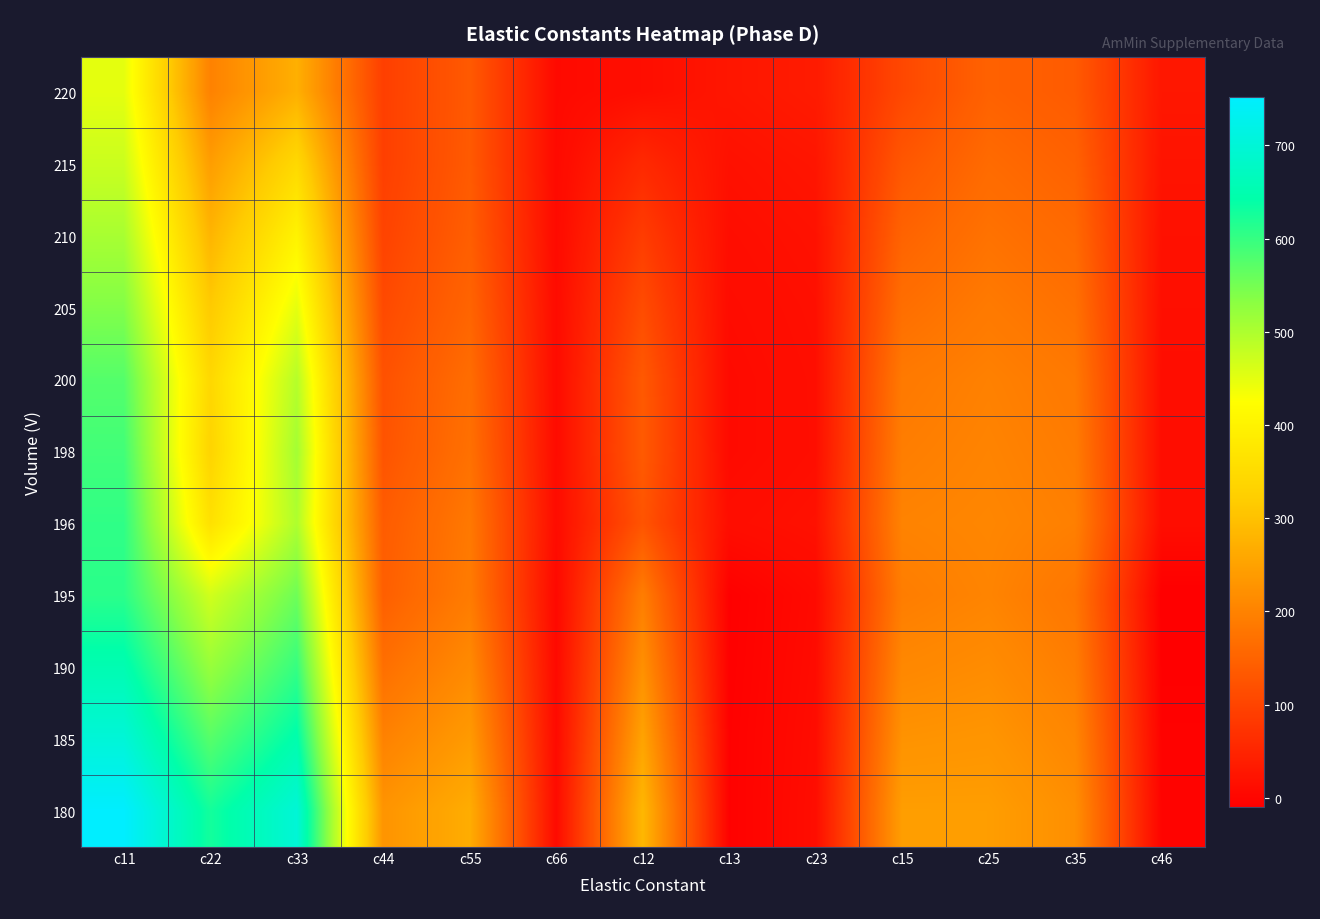

Which series has the largest range (max minus min)?

180